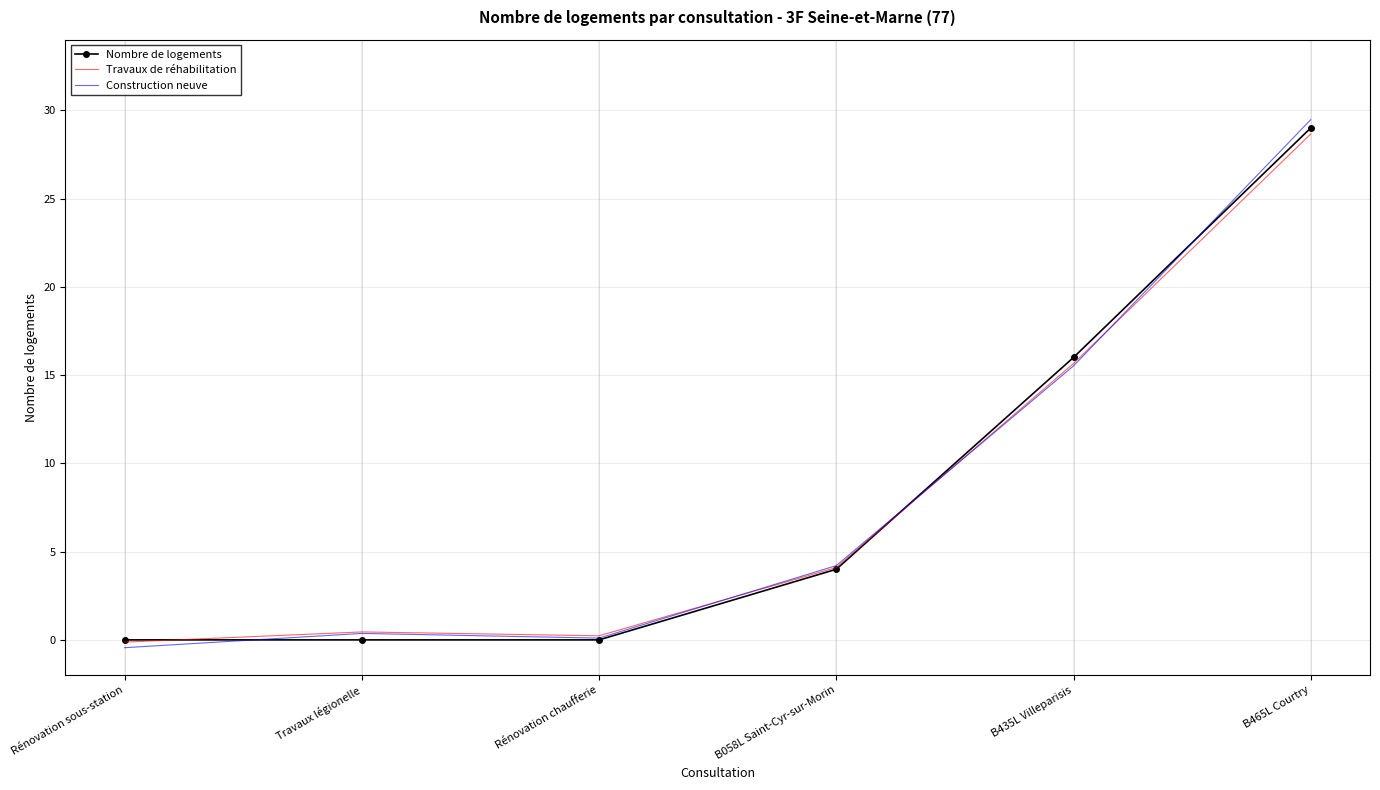

What is the average value of the Travaux de réhabilitation series?

8.2